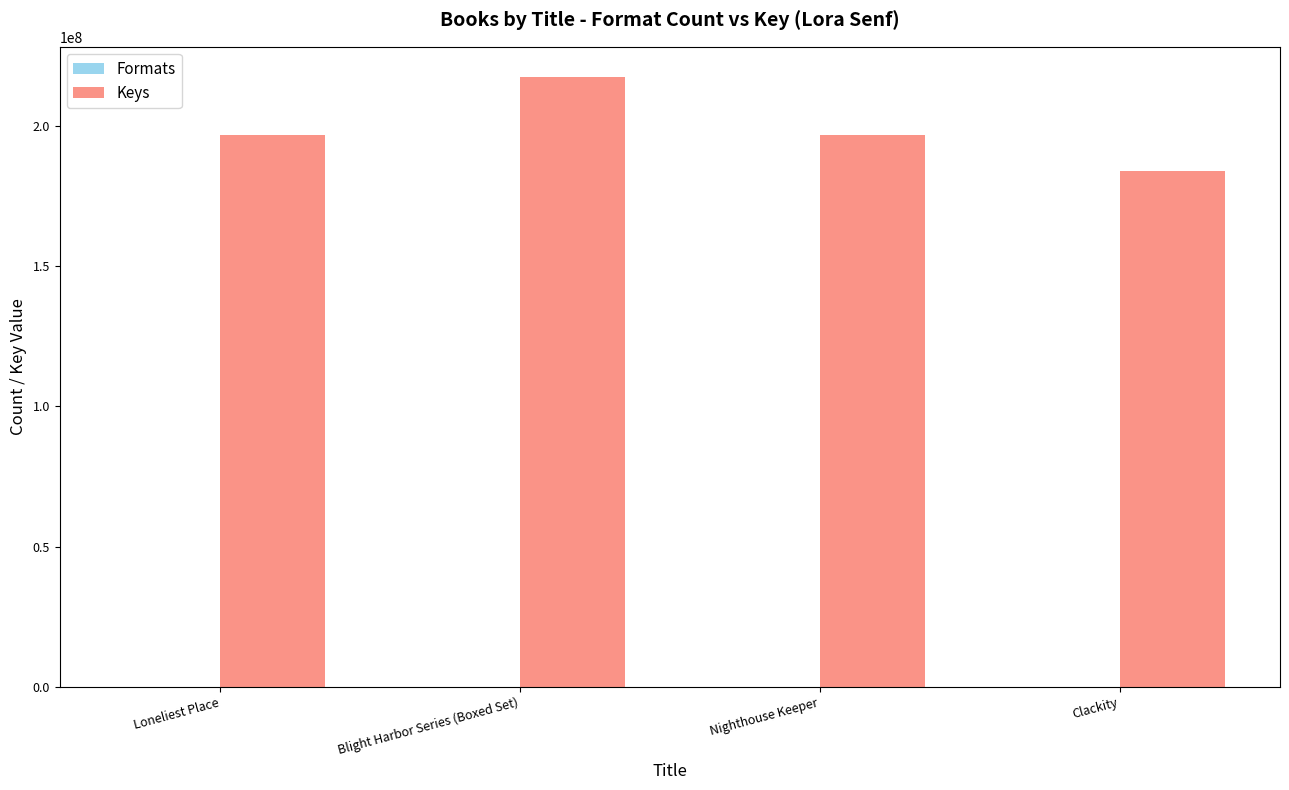

Which series has the largest range (max minus min)?

Keys